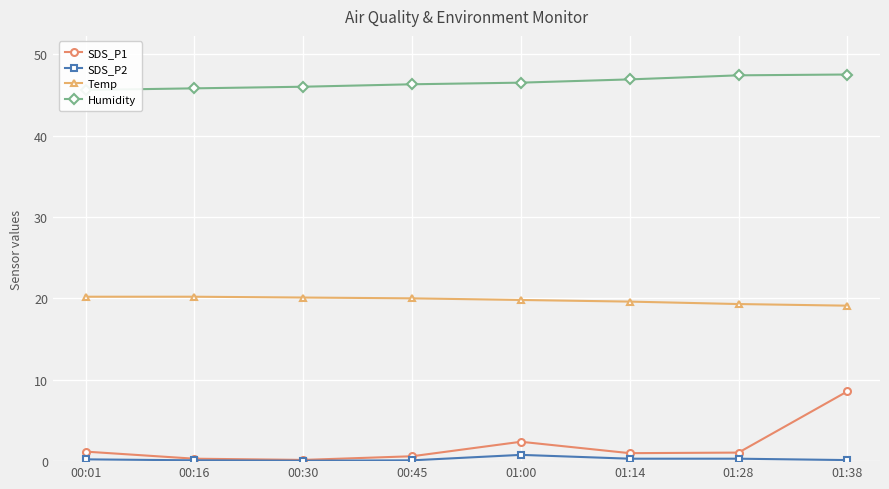

Count the number of data series in this chart.

4